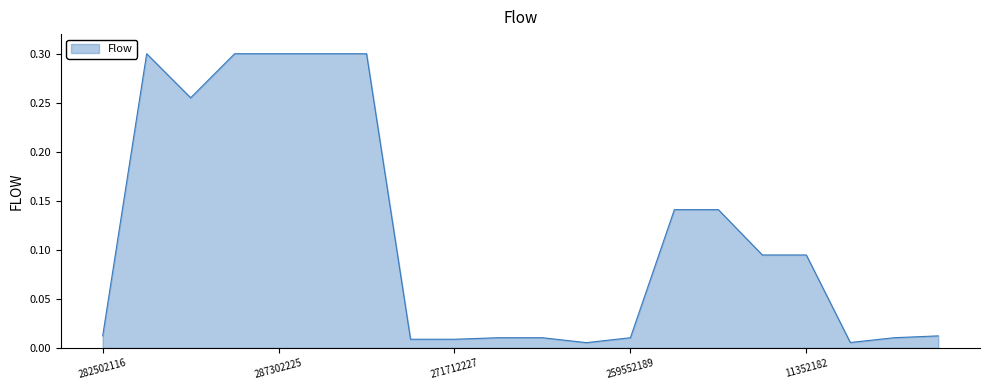

Does the chart have visible grid lines?

No